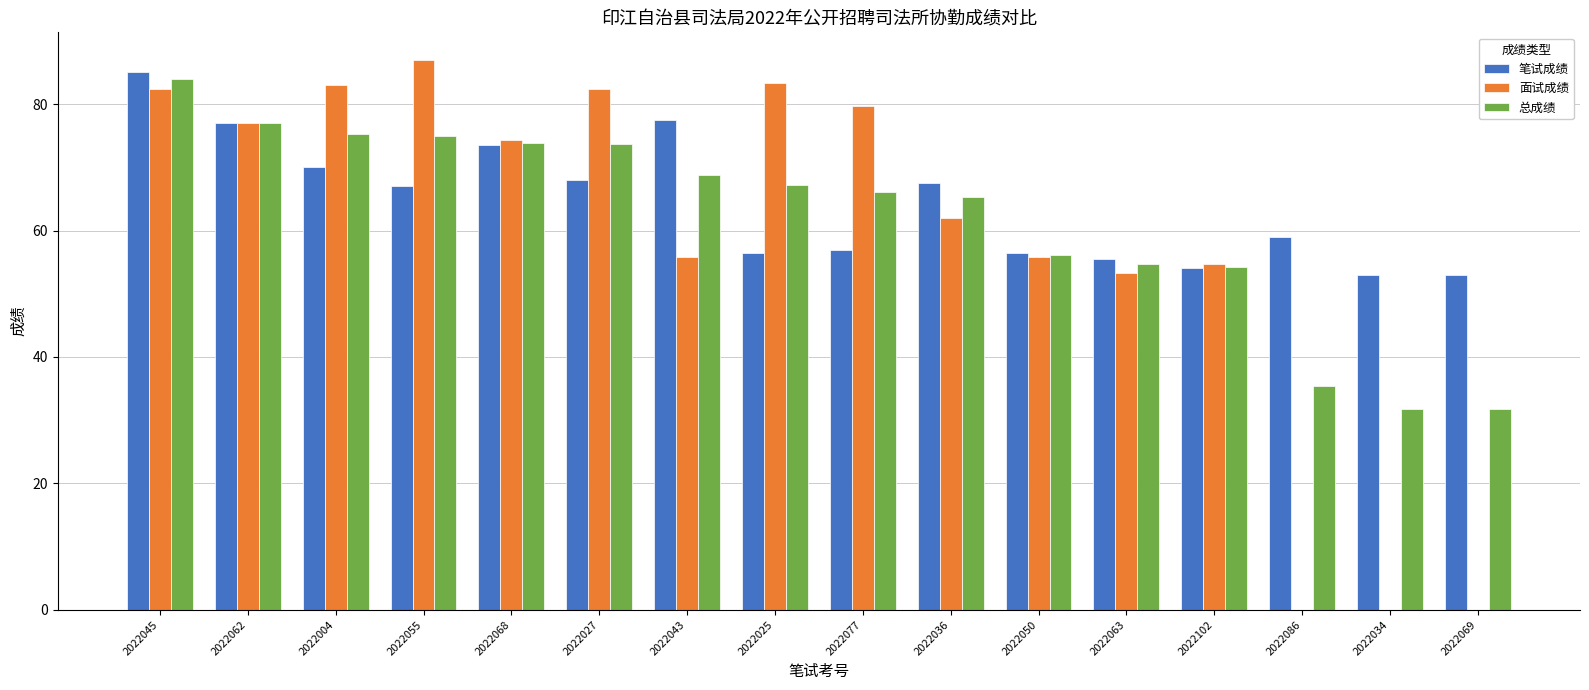

What is the maximum value for 面试成绩?

87.0